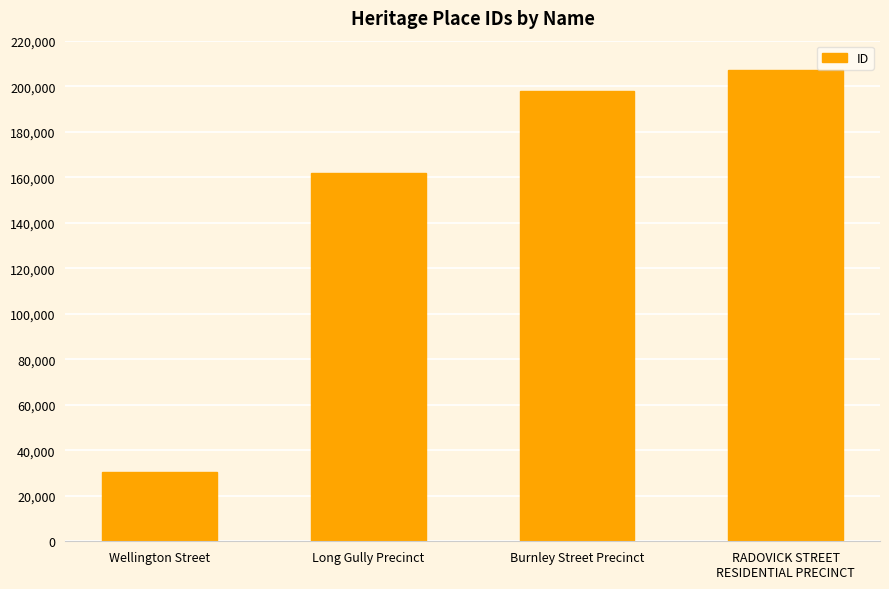

Which label corresponds to the smallest value in the chart?

Wellington Street